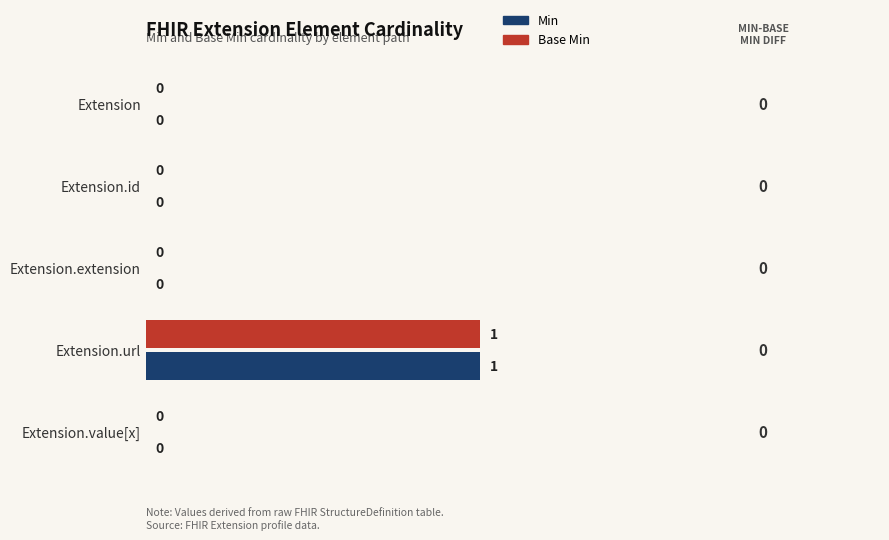

The Min series shows 1 at Extension.url. True or false?

True